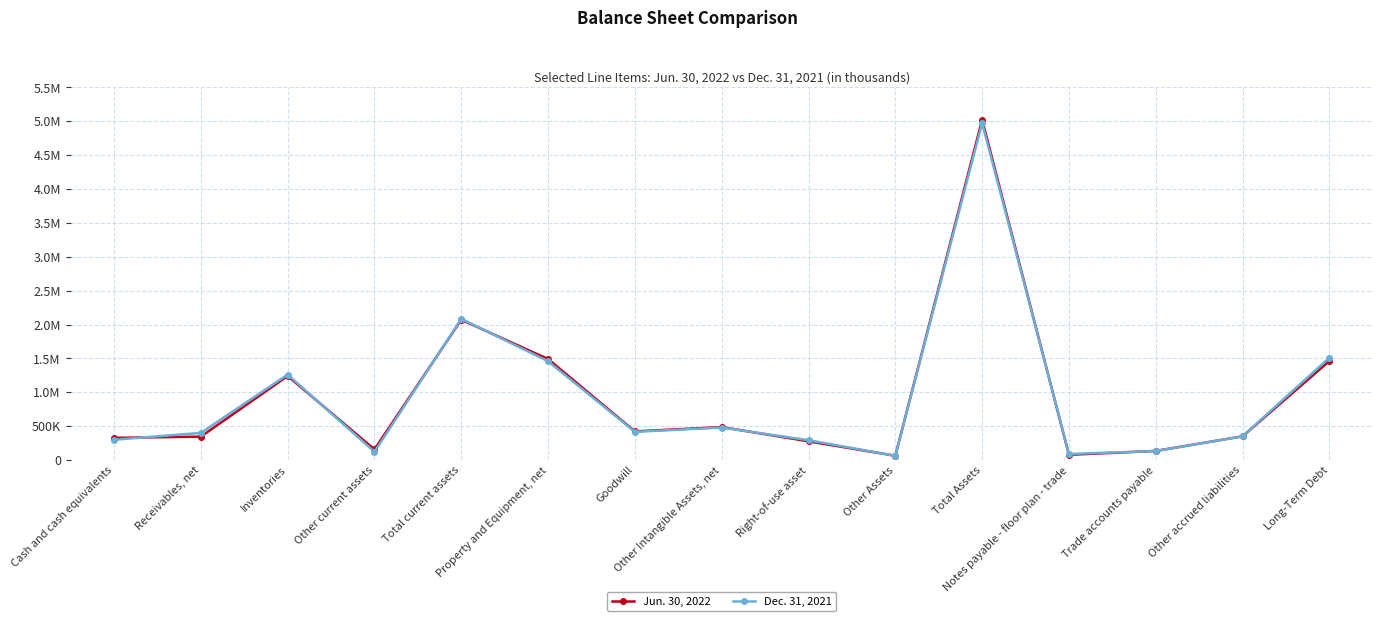

True or false: Dec. 31, 2021 has more than 1 interior local peaks.

True